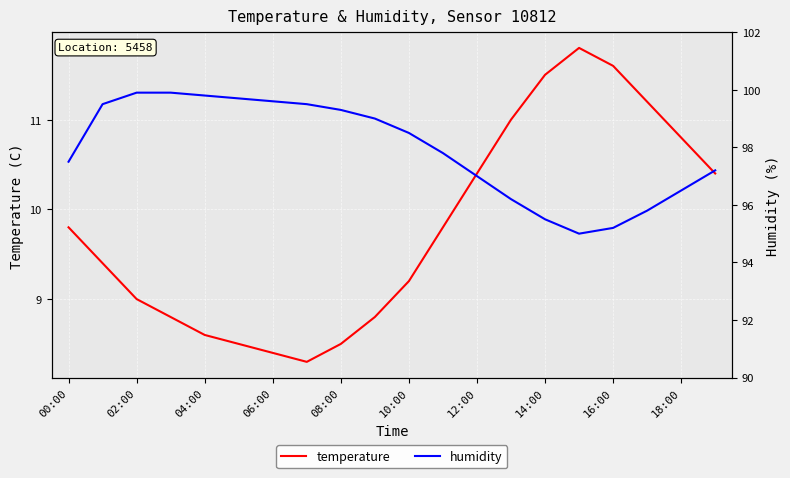

How many values in the humidity series exceed 98?

10